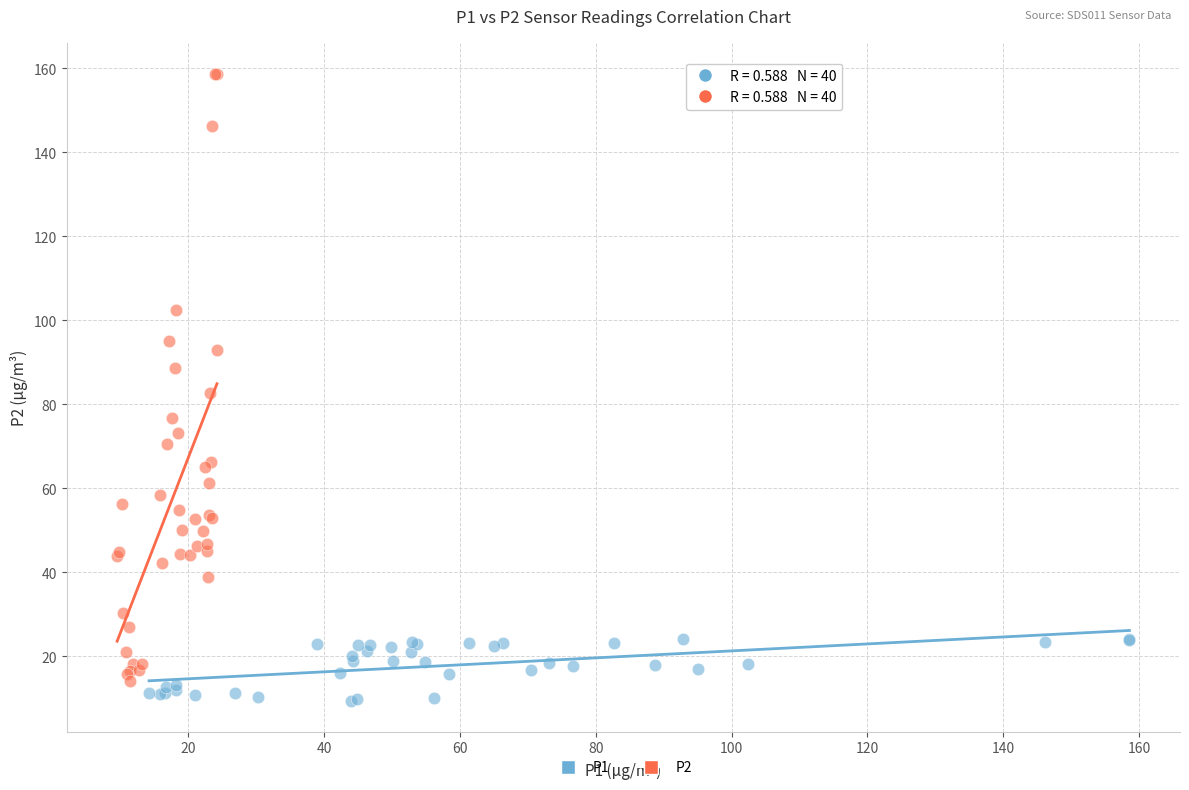

Which series reaches the maximum Y coordinate?

P2